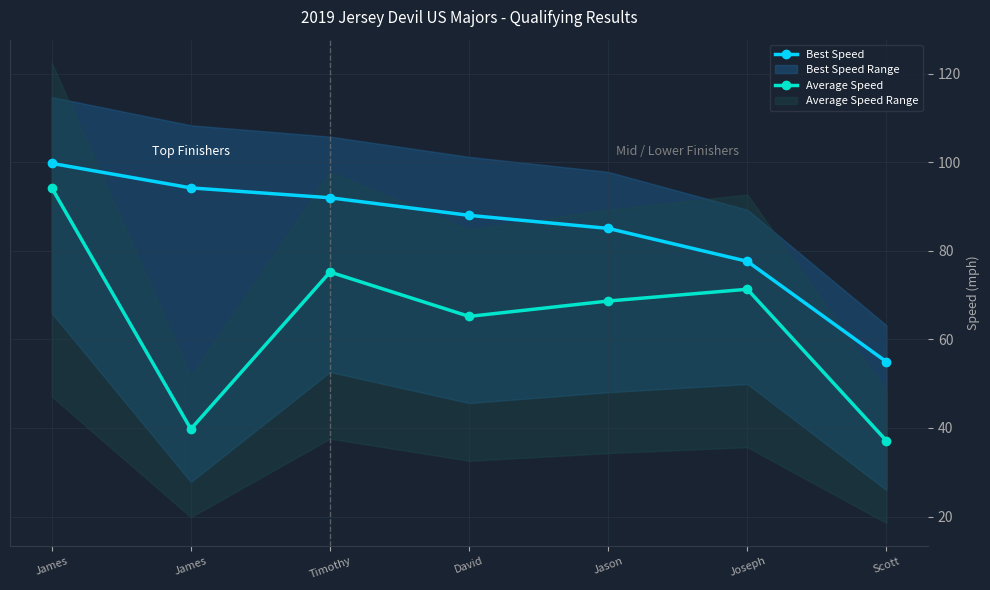

Which category has the highest value in the Best Speed series?

James